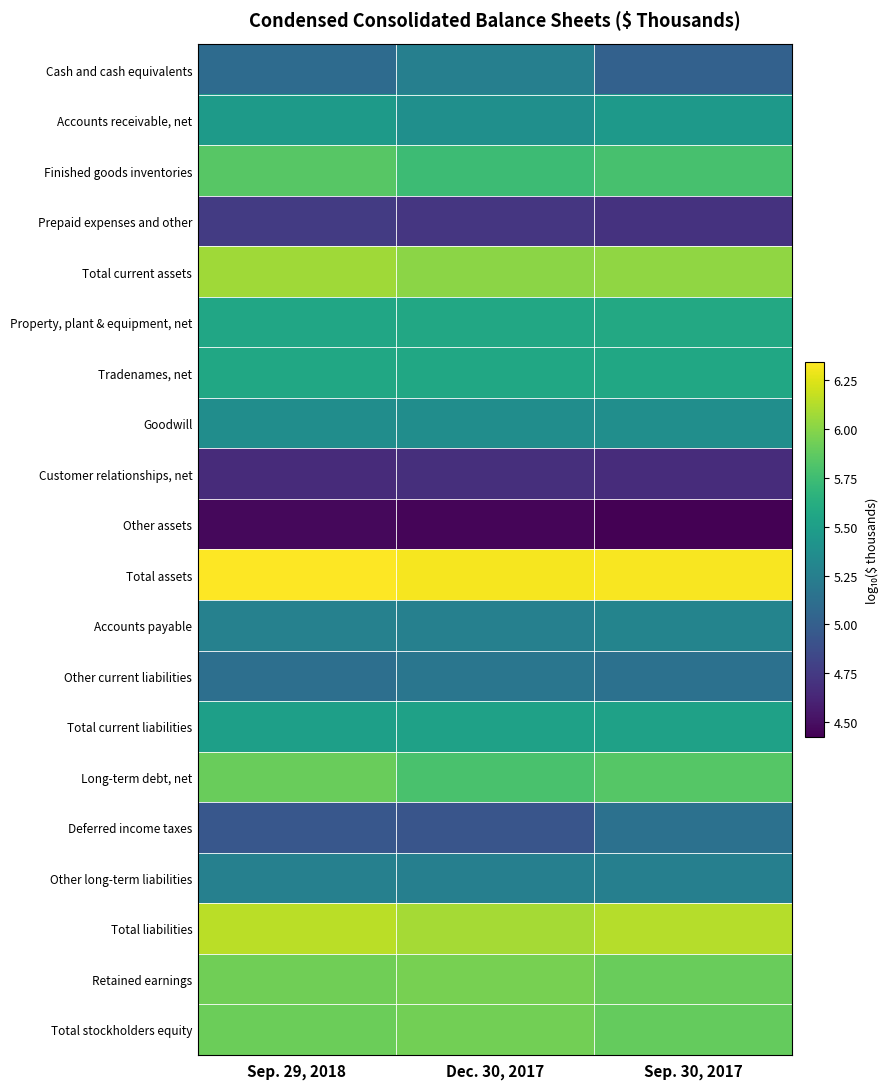

At which category is the sum across all series the highest?

Sep. 29, 2018